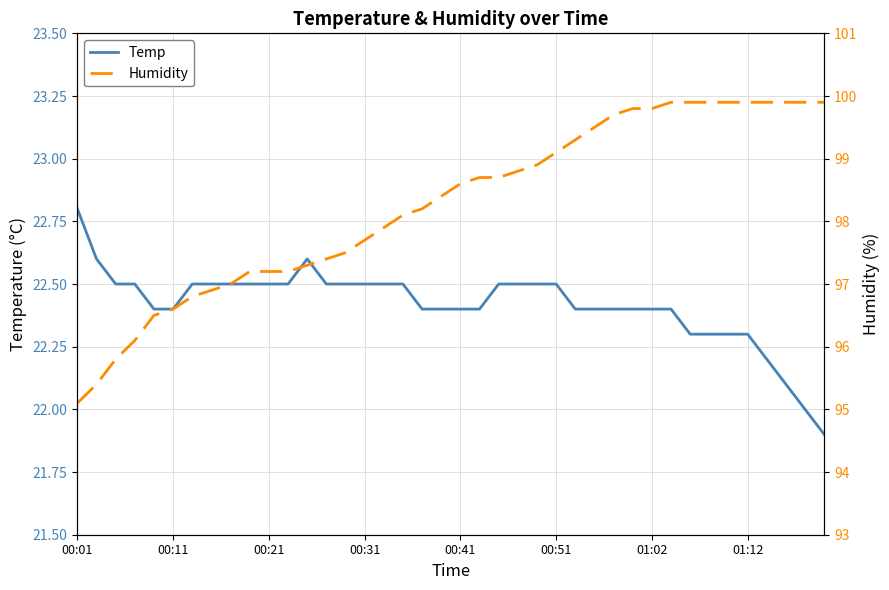

Reading left to right, what are all the values shown in this chart?

Temp: 22.8	22.6	22.5	22.5	22.4	22.4	22.5	22.5	22.5	22.5	22.5	22.5	22.6	22.5	22.5	22.5	22.5	22.5	22.4	22.4	22.4	22.4	22.5	22.5	22.5	22.5	22.4	22.4	22.4	22.4	22.4	22.4	22.3	22.3	22.3	22.3	22.2	22.1	22.0	21.9
Humidity: 95.1	95.4	95.8	96.1	96.5	96.6	96.8	96.9	97.0	97.2	97.2	97.2	97.3	97.4	97.5	97.7	97.9	98.1	98.2	98.4	98.6	98.7	98.7	98.8	98.9	99.1	99.3	99.5	99.7	99.8	99.8	99.9	99.9	99.9	99.9	99.9	99.9	99.9	99.9	99.9